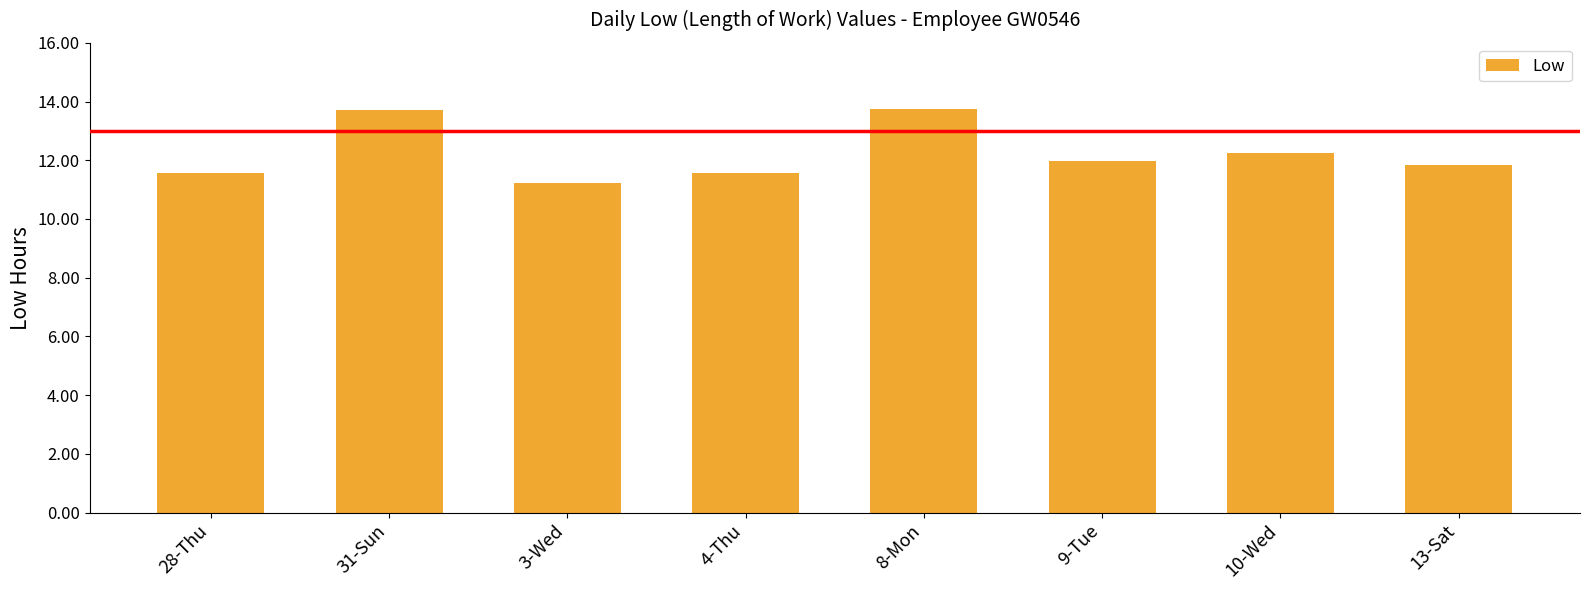

What is the change in value from 31-Sun to 3-Wed?

-2.5